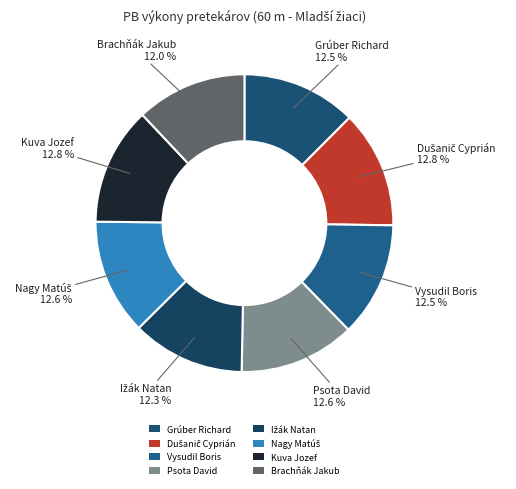

What is the total percentage of Kuva Jozef and Brachňák Jakub?

24.8%